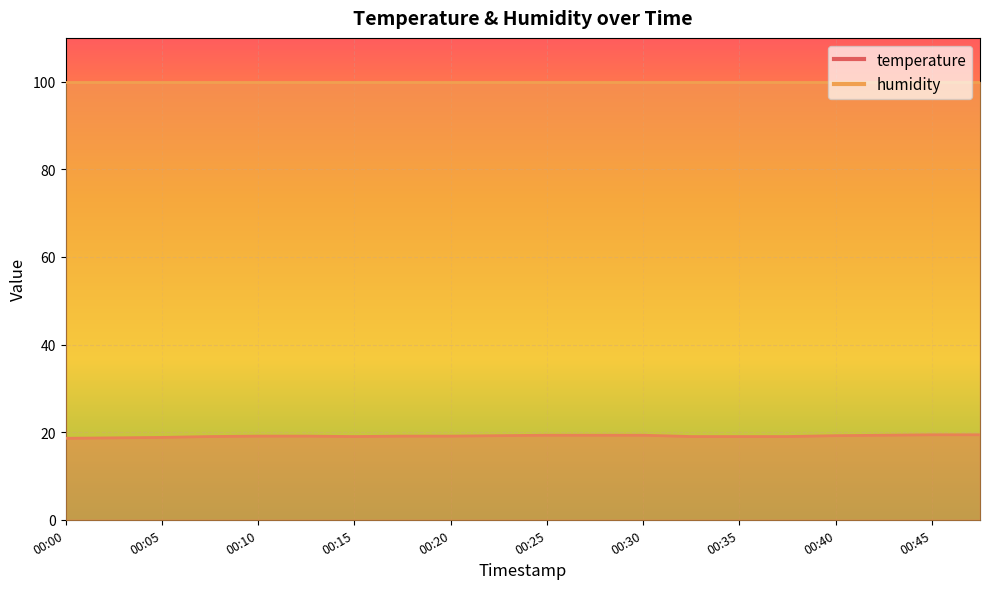

Rank the categories by value from lowest to highest.

00:00, 00:03, 00:05, 00:08, 00:15, 00:32, 00:35, 00:37, 00:10, 00:13, 00:18, 00:20, 00:23, 00:40, 00:25, 00:27, 00:30, 00:42, 00:45, 00:47